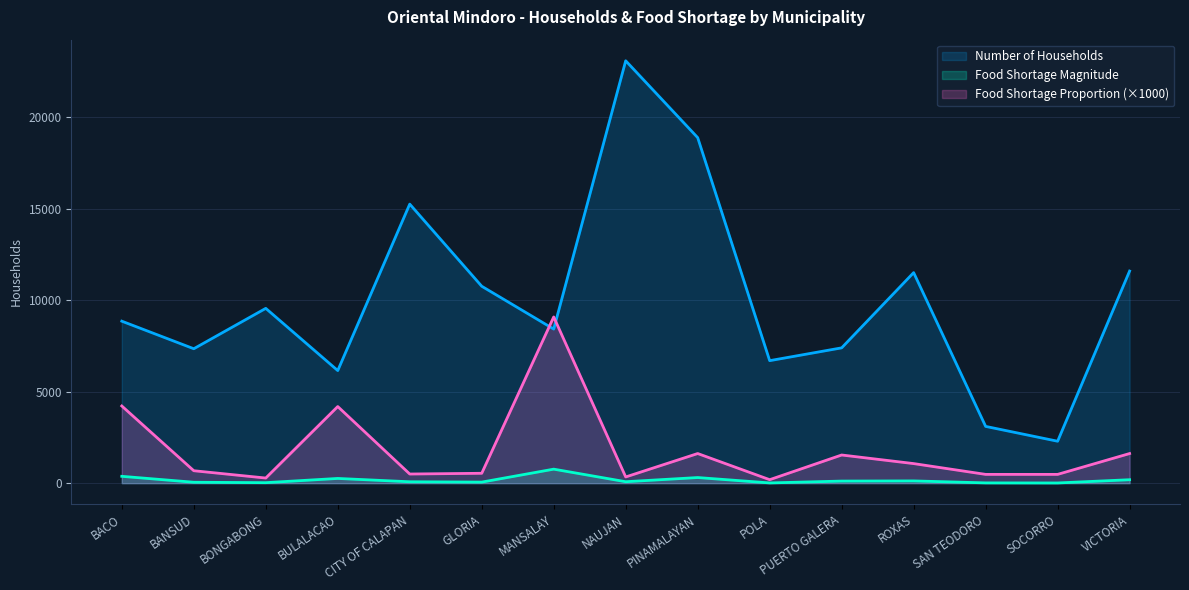

What position from the left is BACO?

1